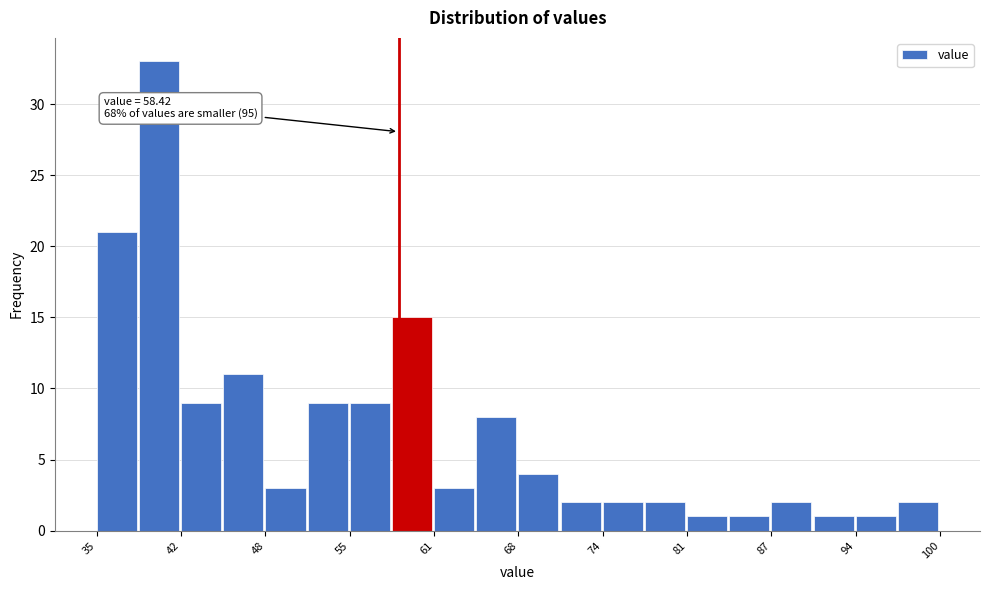

Around what value on the x-axis is the tallest bar? Give the approximate position of its centre, as read against the axis.

40